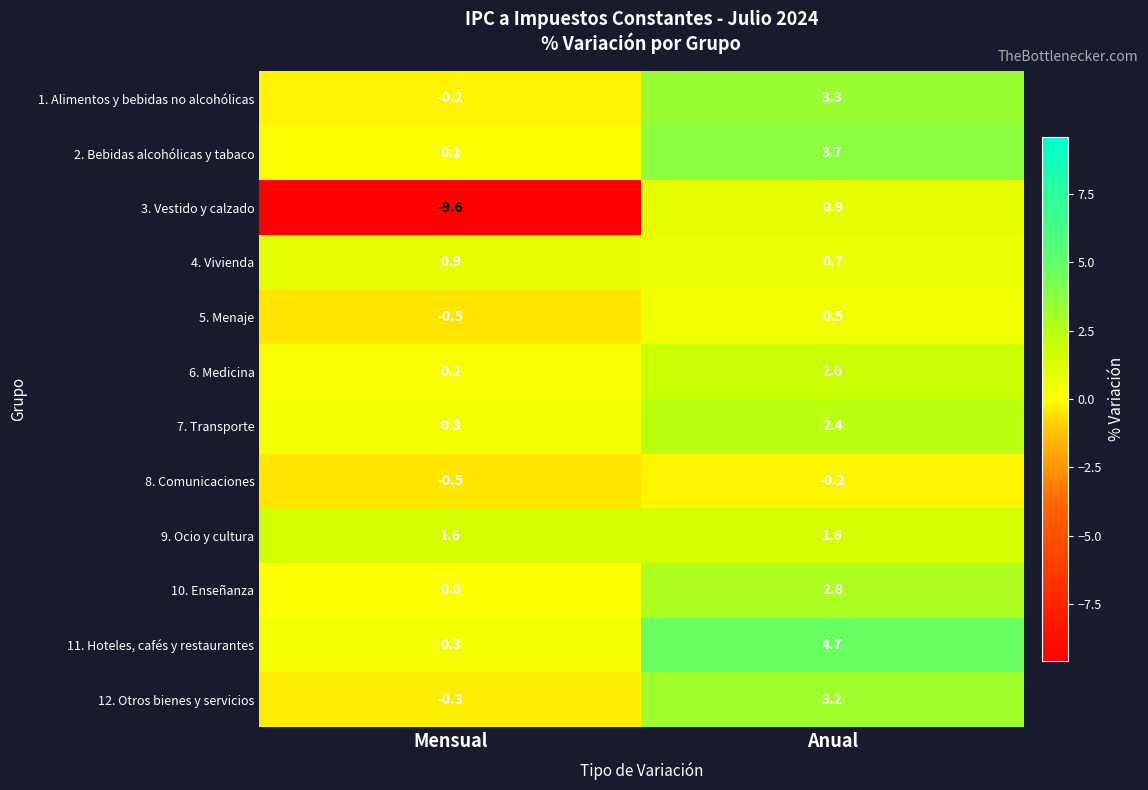

What is the difference between the 6. Medicina values at Anual and Mensual?

1.8